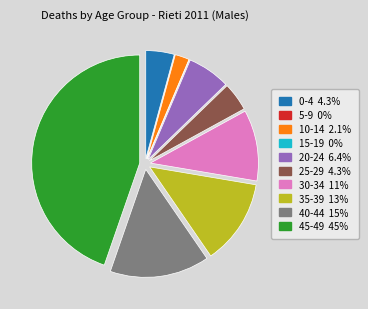

Which slice is the largest?

45-49